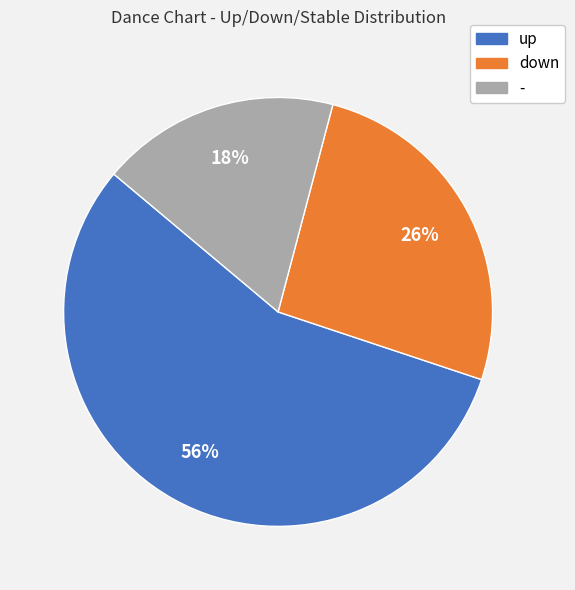

Count the number of slices in the pie.

3